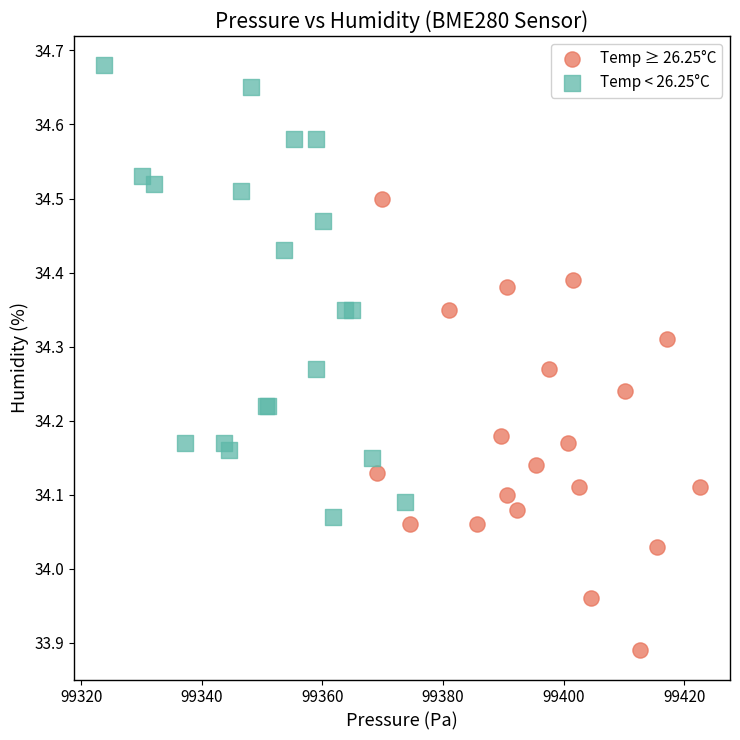

Which series contains the lowest Y value?

Temp ≥ 26.25°C